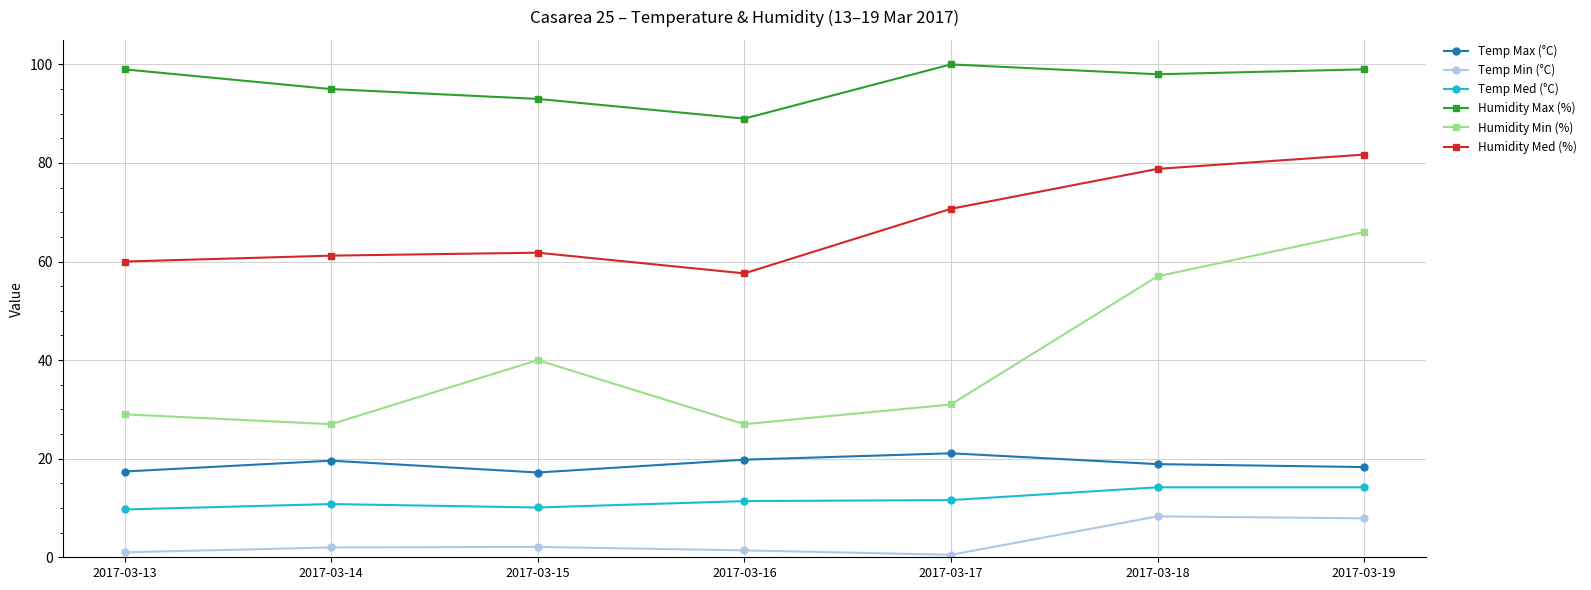

Is it true that Temp Min (°C) equals 2.0 at 2017-03-14?

True